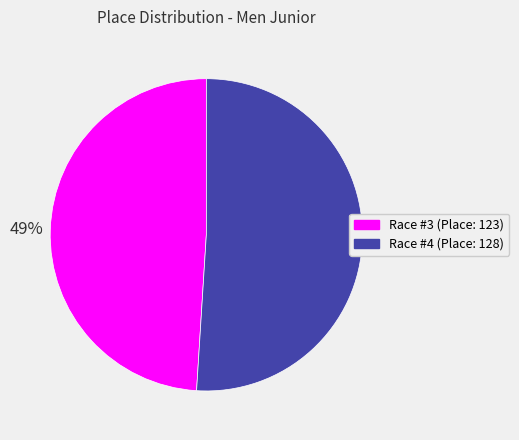

Is the sum of Race #3 (Place: 123) and Race #4 (Place: 128) greater than half?

Yes